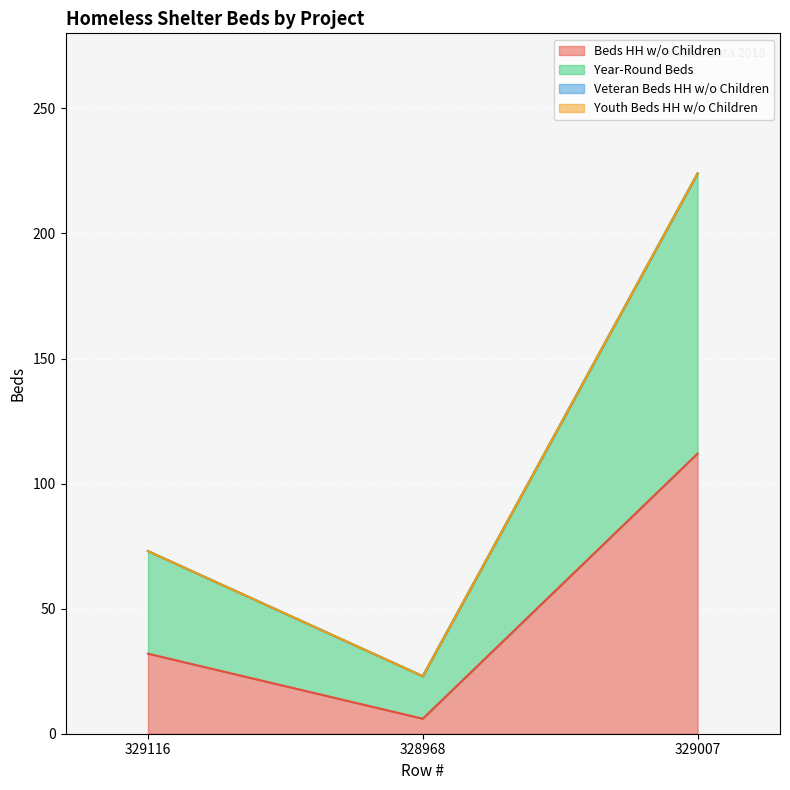

Which category has the highest value across all series?

329007